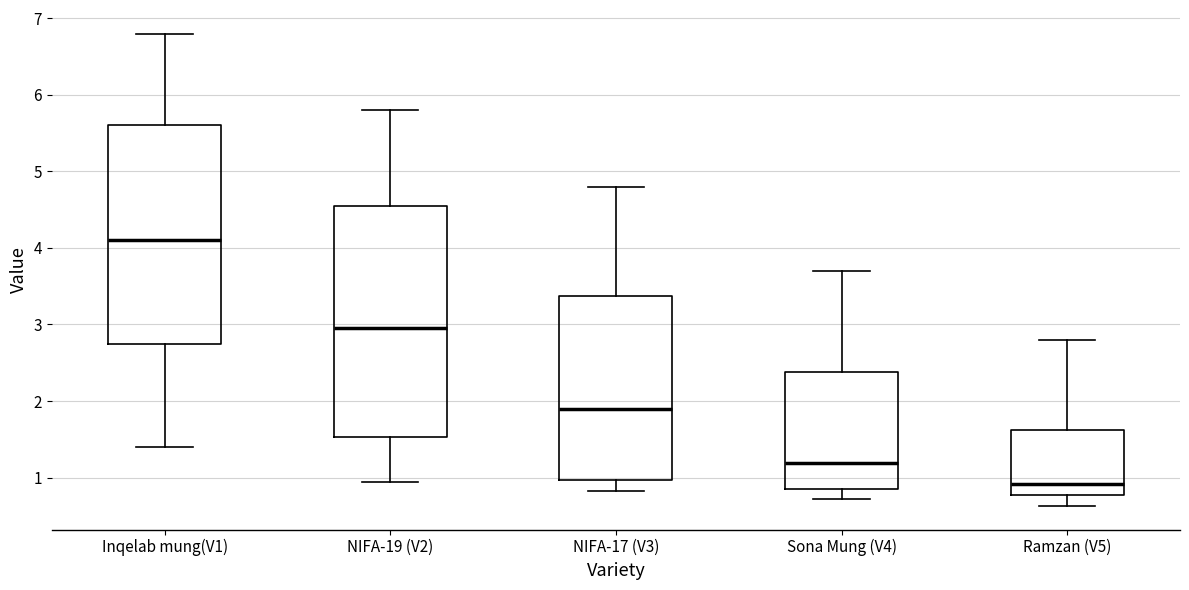

Where is the upper edge of the box for NIFA-19 (V2) on the y-axis? The values are not printed on the chart, so give them approximately, as read against the axis.

4.6